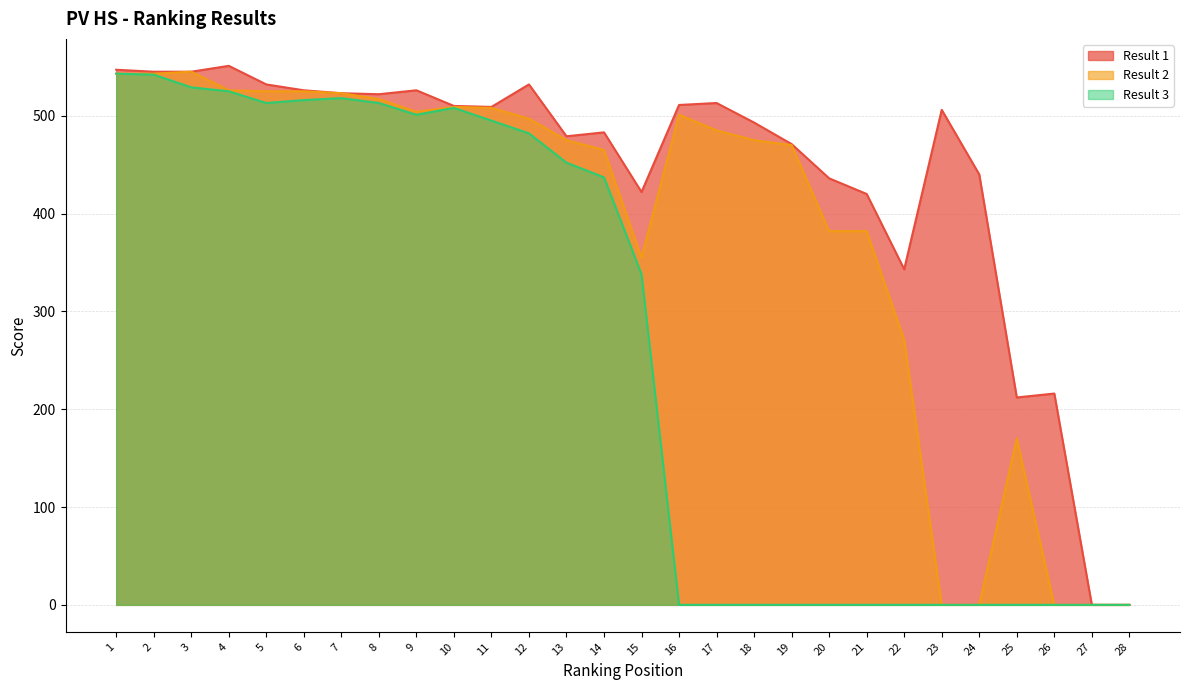

True or false: Result 3 and Result 2 cross at least once.

False